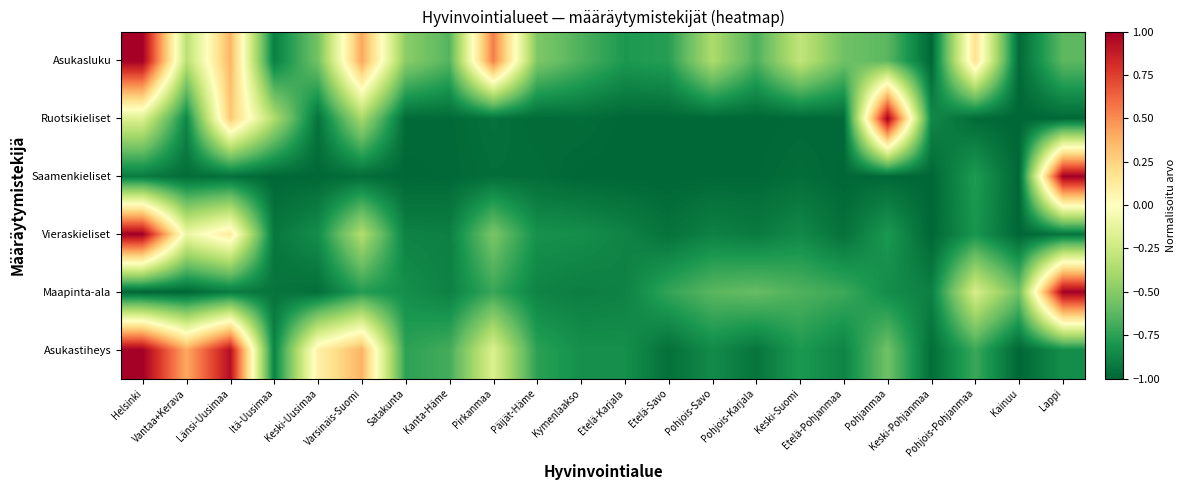

What is the spread (max minus min) of values at Kanta-Häme?

0.3